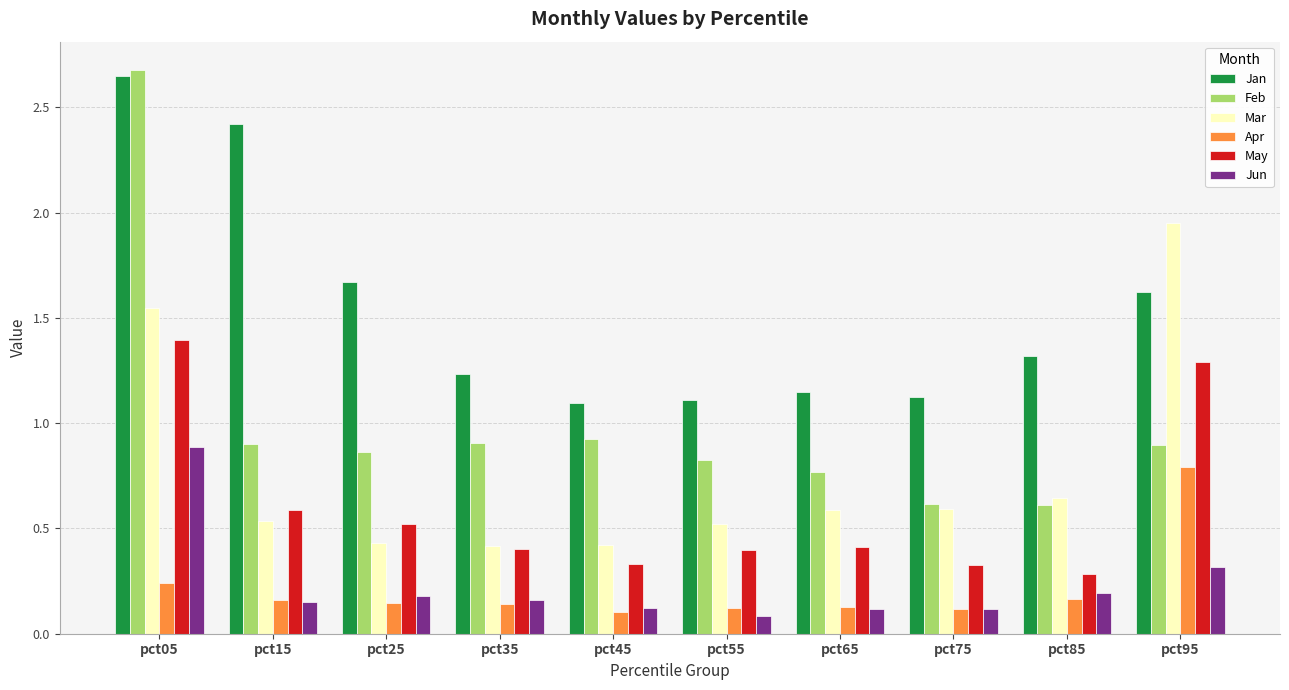

How many series are shown in this chart?

6